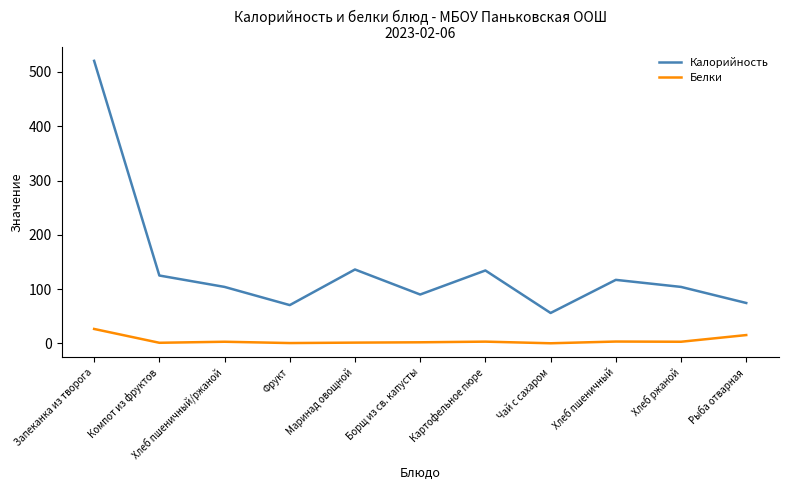

At which category is the sum across all series the highest?

Запеканка из творога